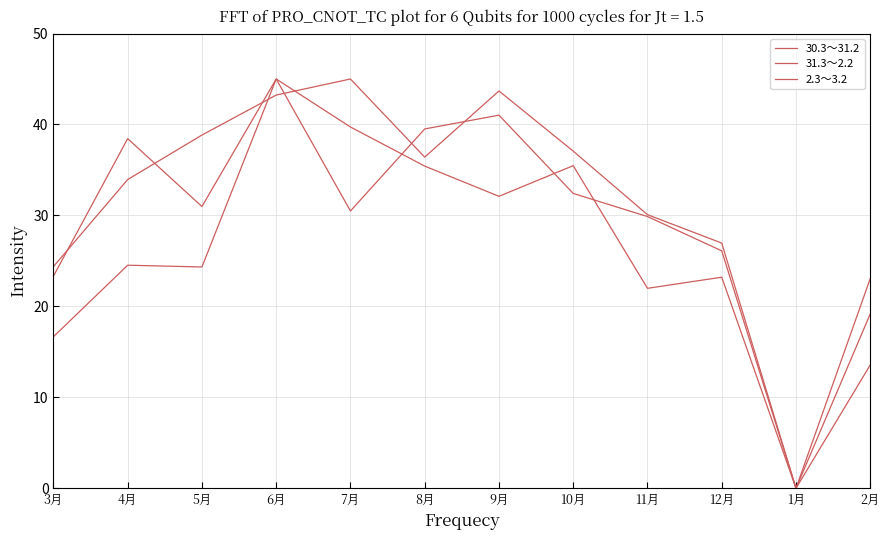

What is the label of the 4th point from the left?

6月